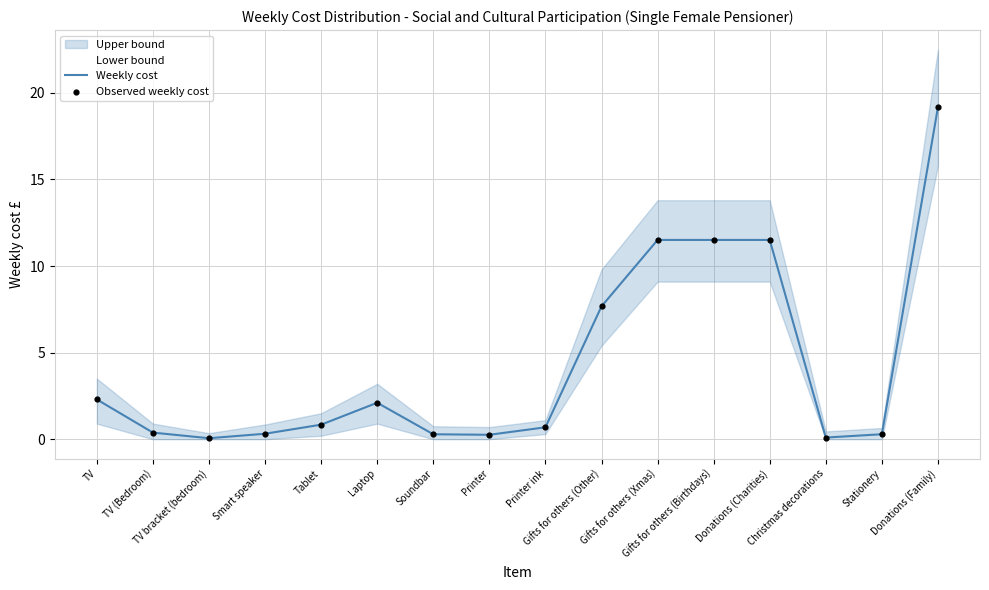

What is the maximum value for Weekly cost?

19.2